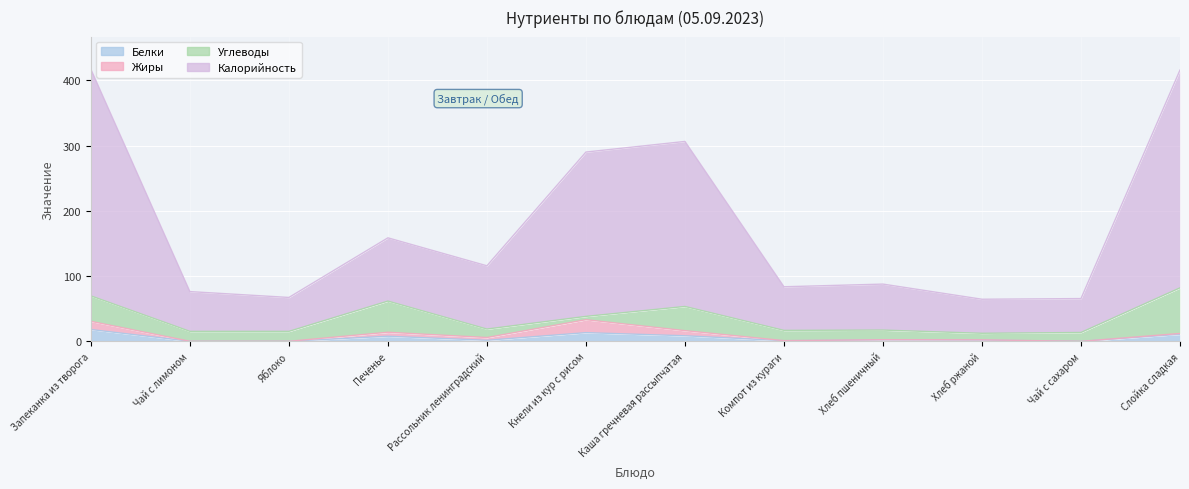

What is the sum of all Белки values?

65.7